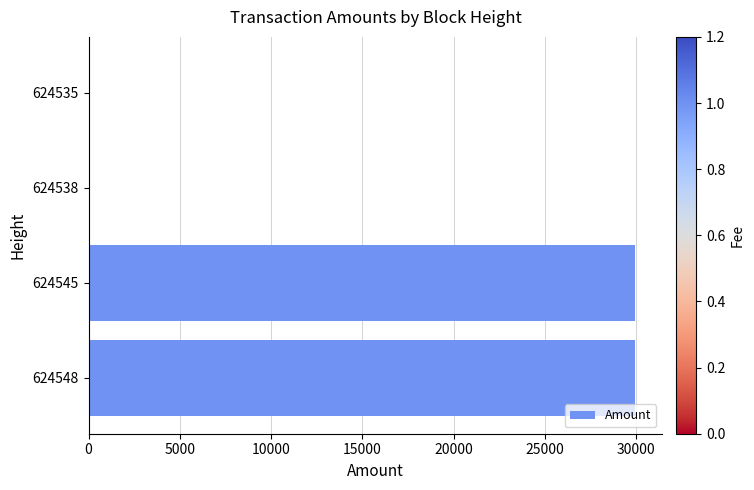

True or false: the data shows 15987.6 at 624548.

False